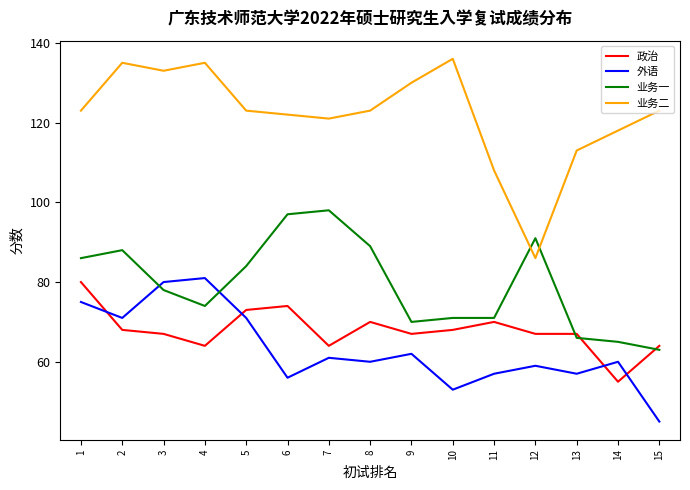

How many distinct data groups are displayed?

4